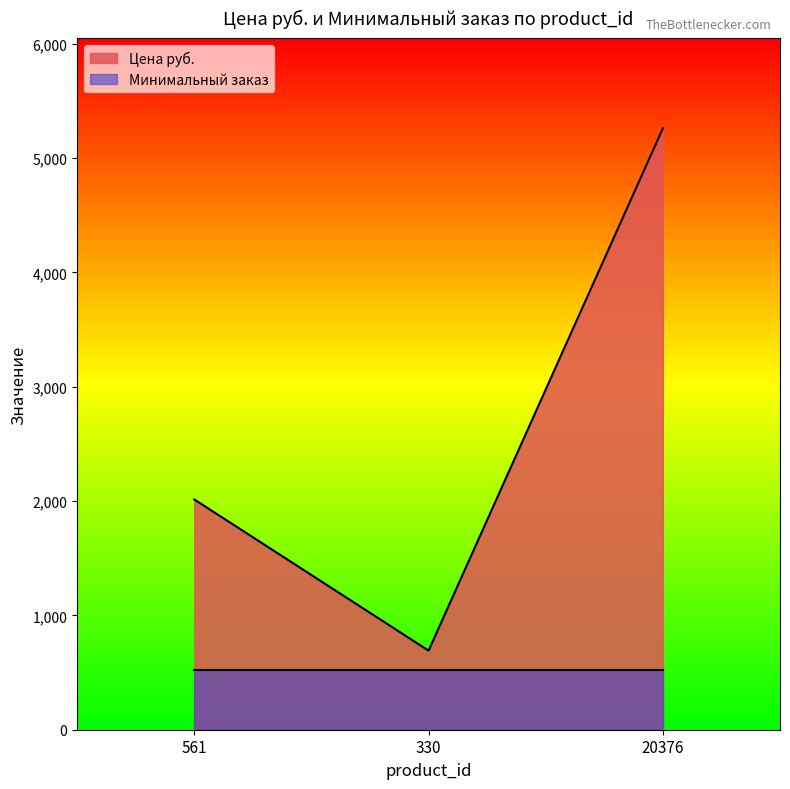

What is the sum of all values?

7966